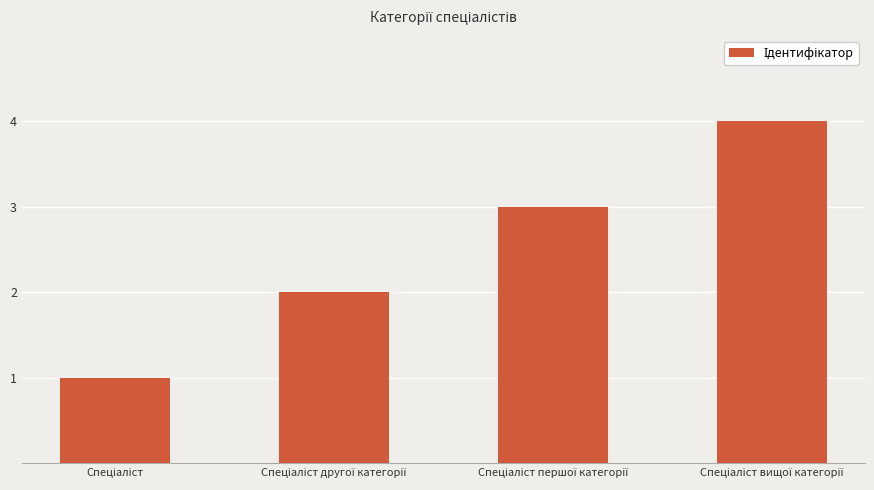

How many data points does each series have?

4